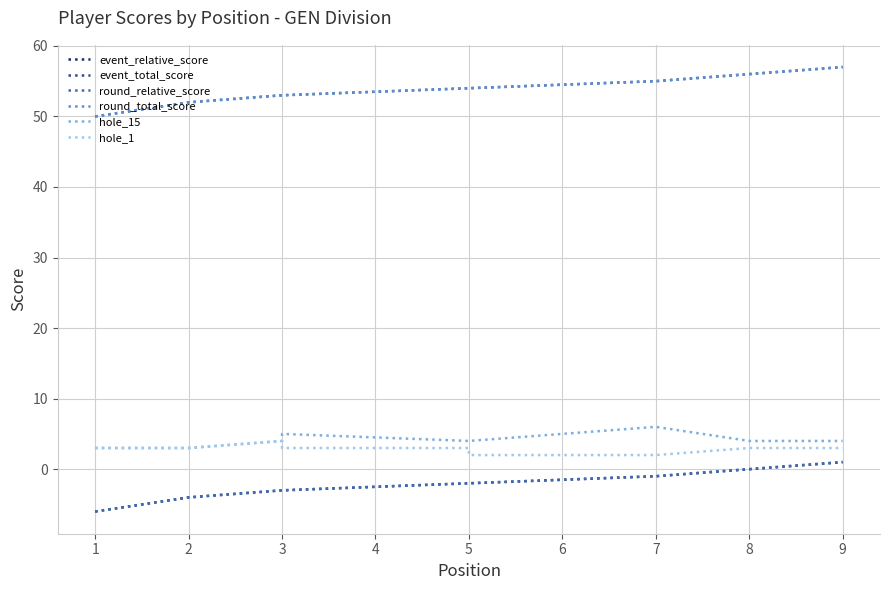

The round_relative_score series shows -3 at 3. True or false?

True